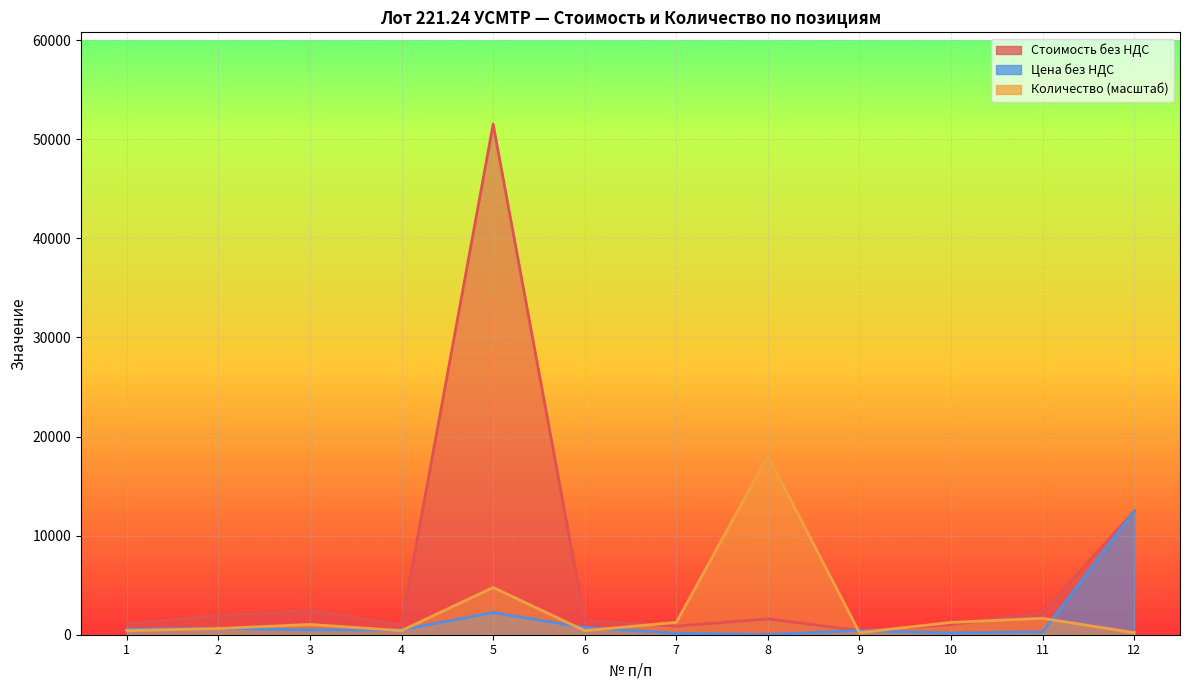

Is it true that Количество equals 299.2 at 2?

False